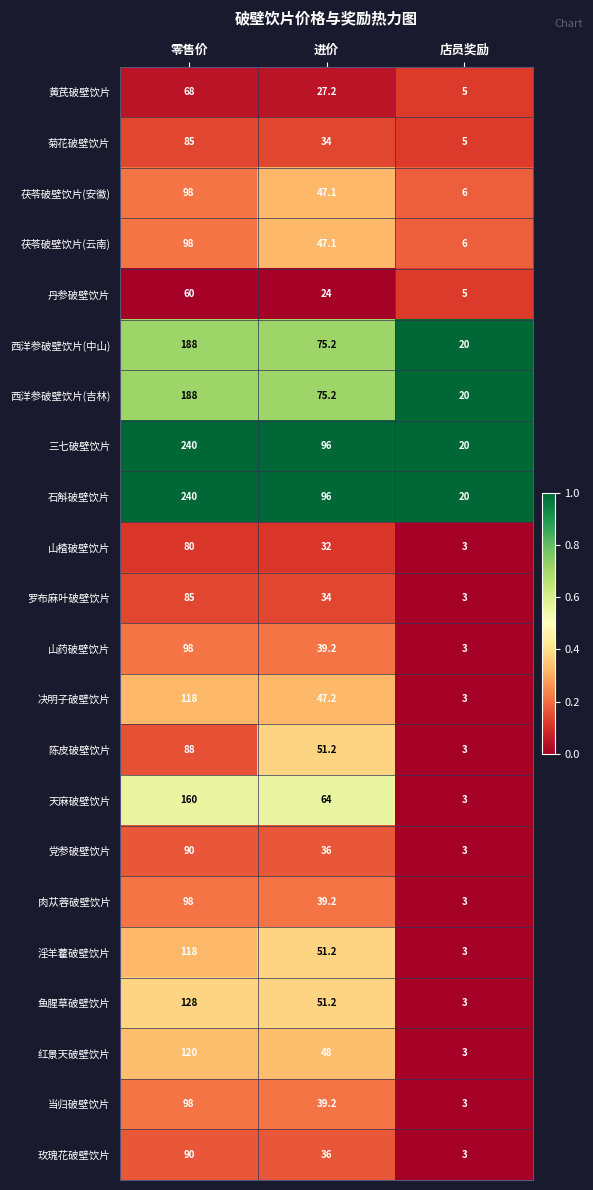

What is the difference between the highest and lowest values at 零售价?

180.0